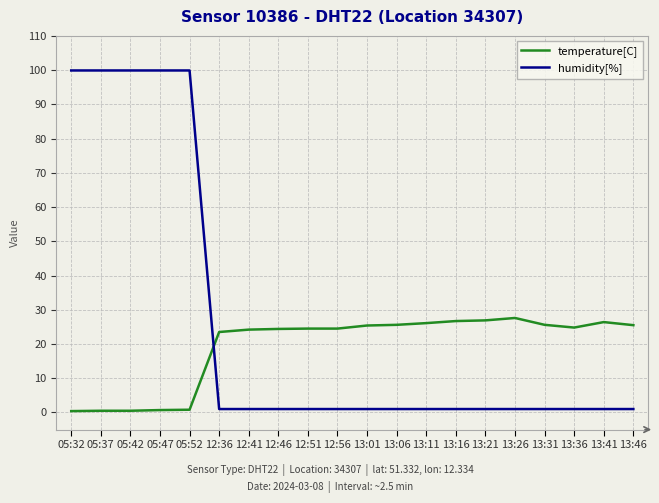

What are all the series names shown in the legend?

temperature[C], humidity[%]